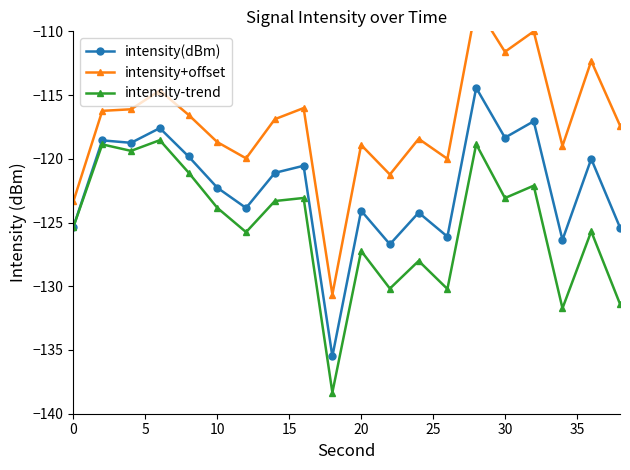

How many values in the intensity+offset series are below -116?

15